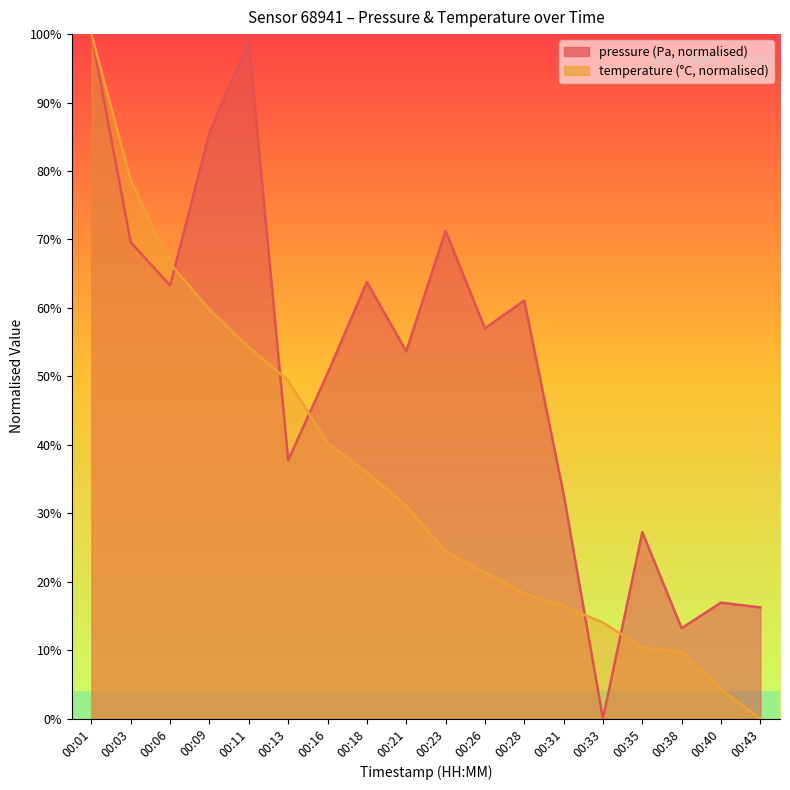

What is the value of the pressure point at the 16th from the left?

13.2